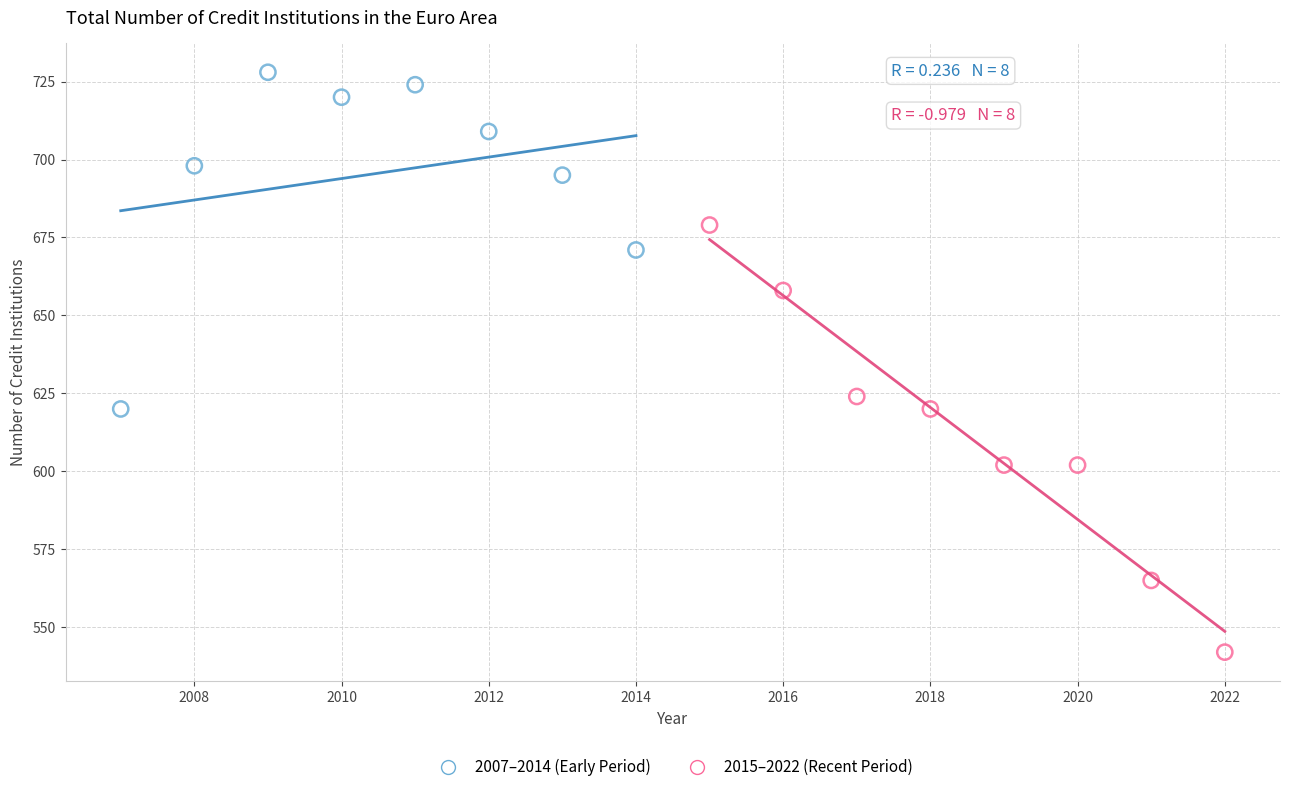

Which series has the widest spread of Y values?

2015–2022 (Recent Period)